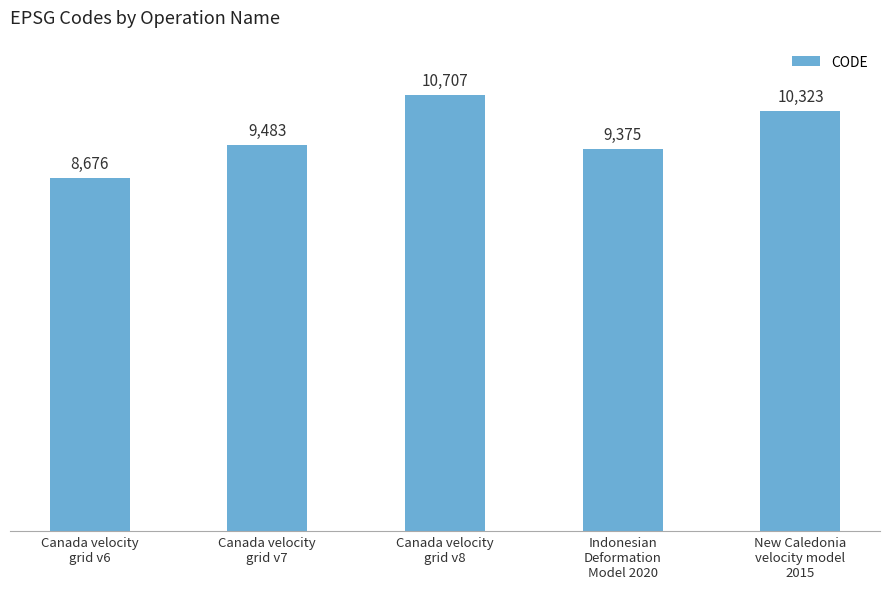

Between Canada velocity
grid v8 and Indonesian
Deformation
Model 2020, which is larger?

Canada velocity
grid v8